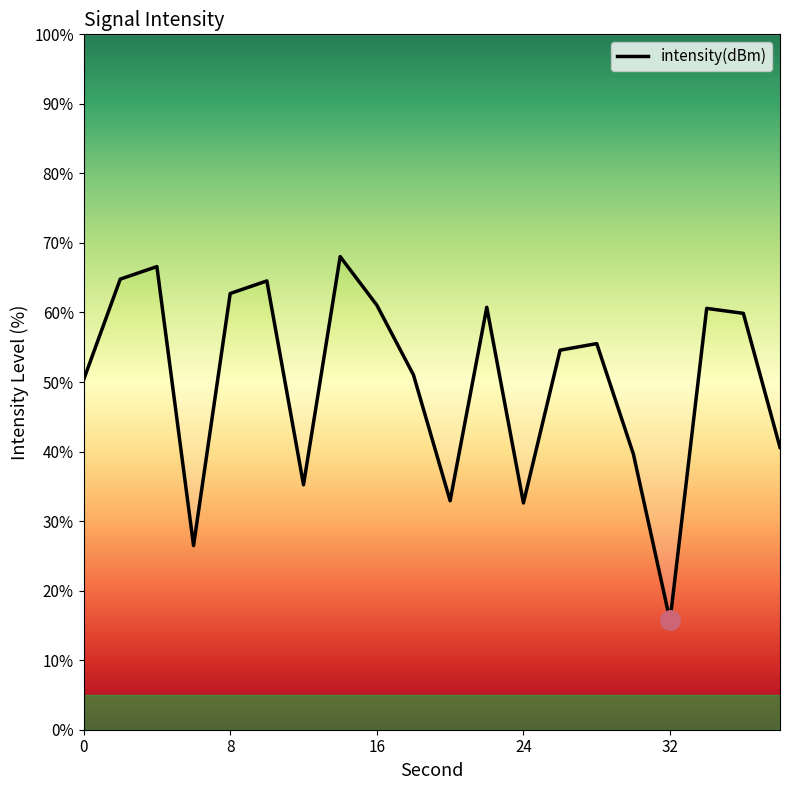

What is the smallest value displayed?

15.7